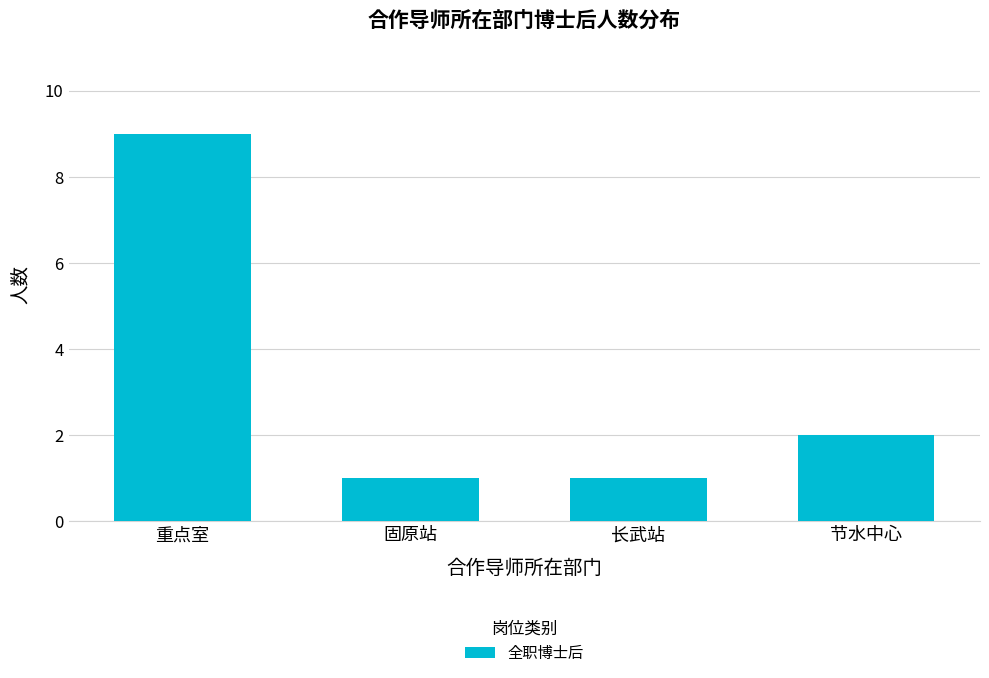

Is it true that the value at 长武站 is 1?

True